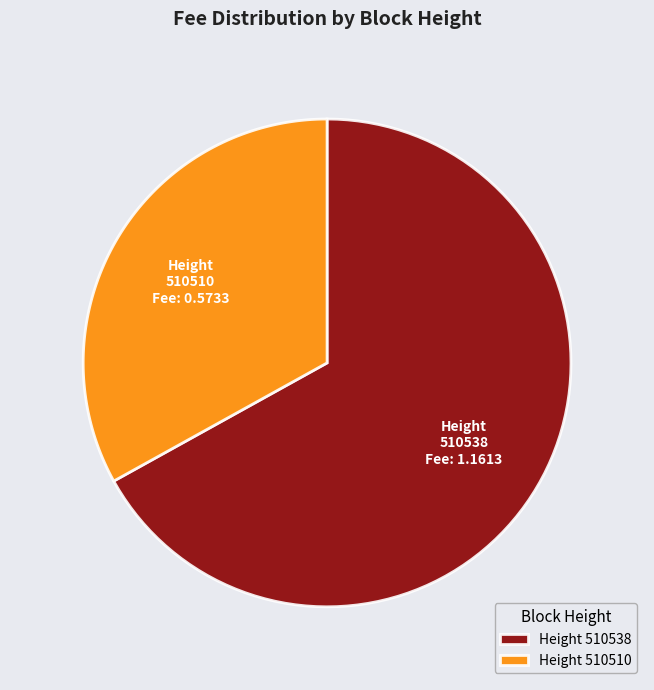

To the nearest percent, what is the difference between the 510538 and 510510 slice percentages?

34%